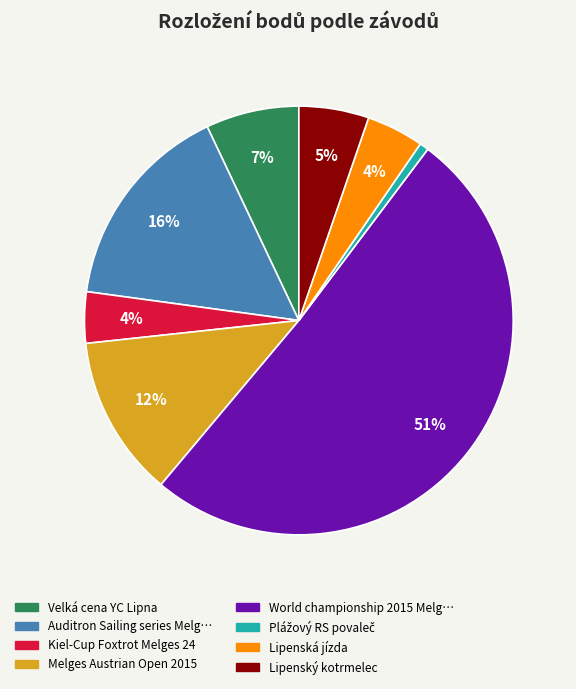

Count the number of slices in the pie.

8